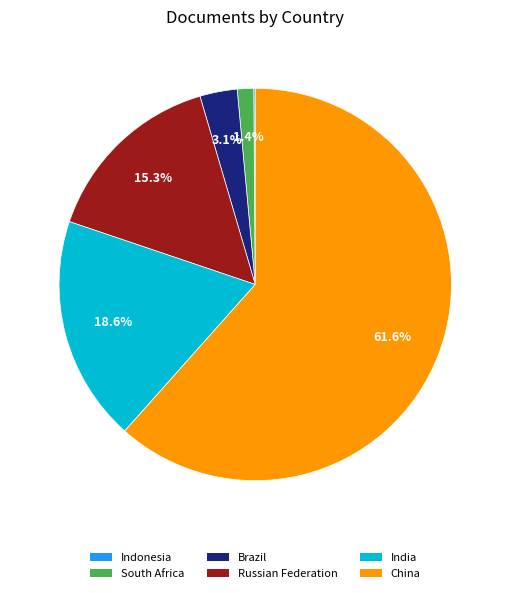

Which slice represents more than half of the pie?

China